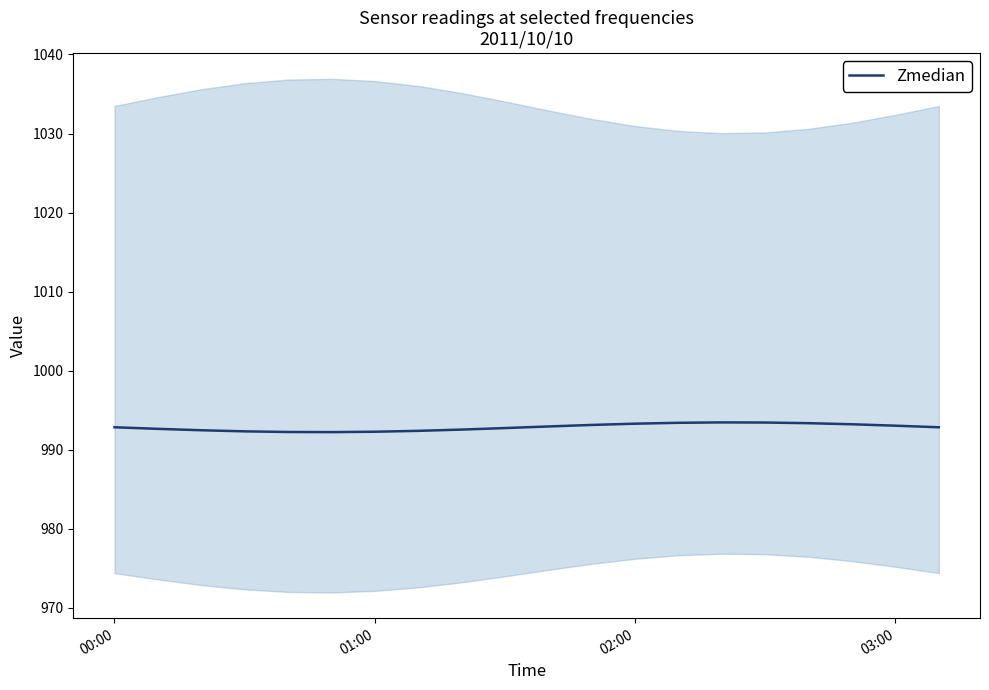

What is the average value?

992.8